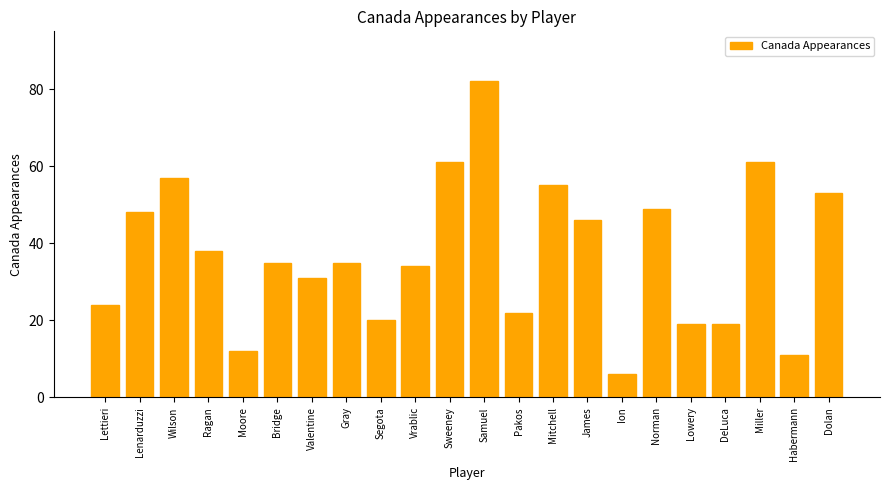

Which label corresponds to the largest value in the chart?

Samuel